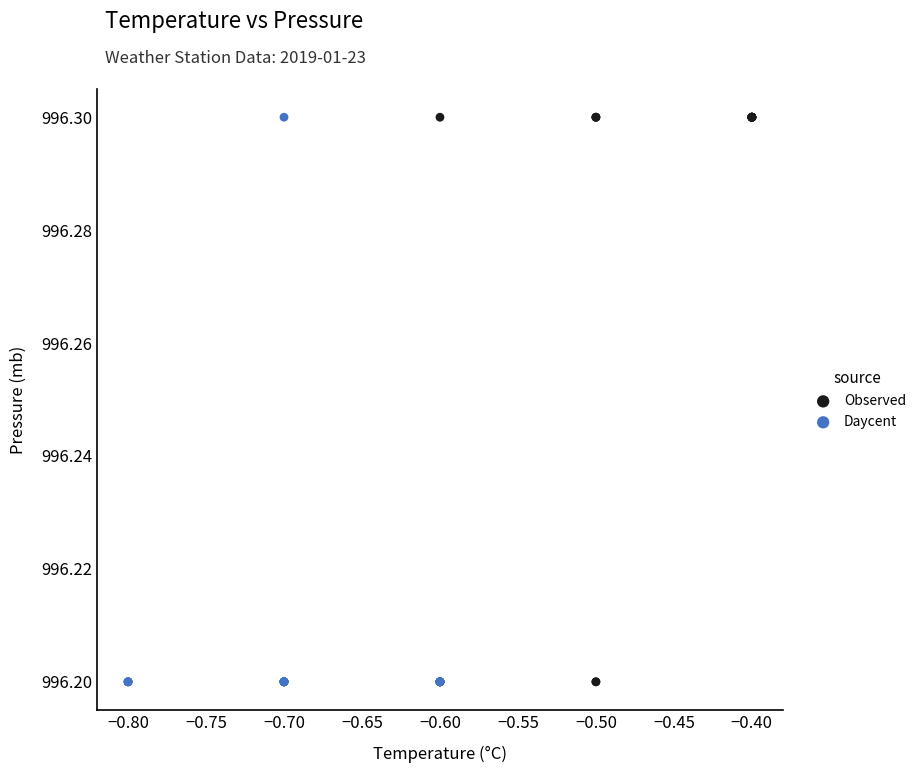

What are all the series names shown in the legend?

Observed, Daycent